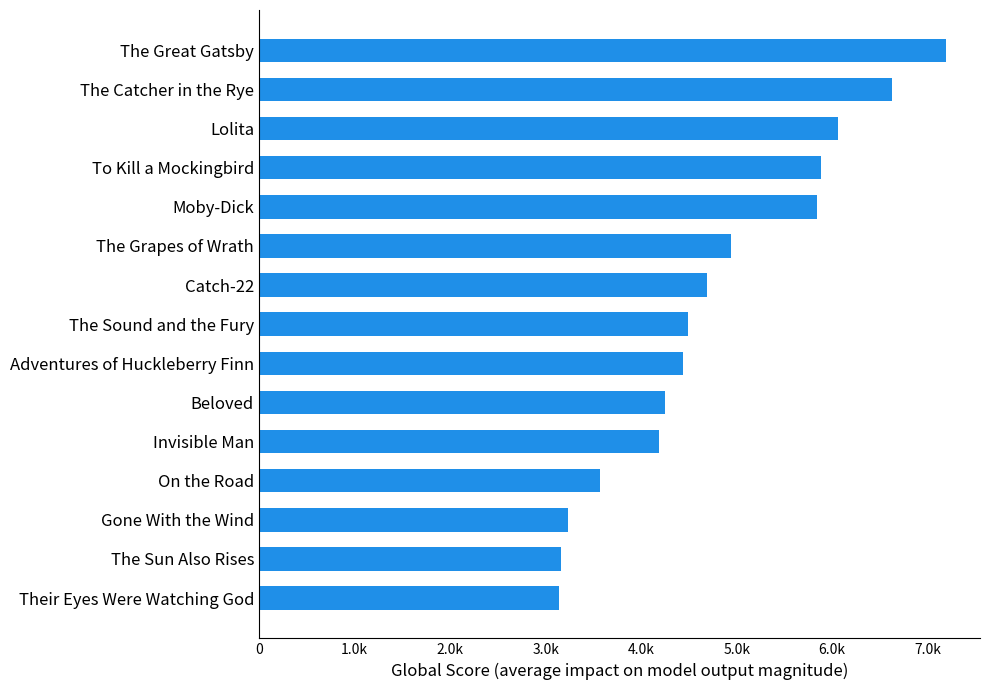

Does the chart contain any negative values?

No